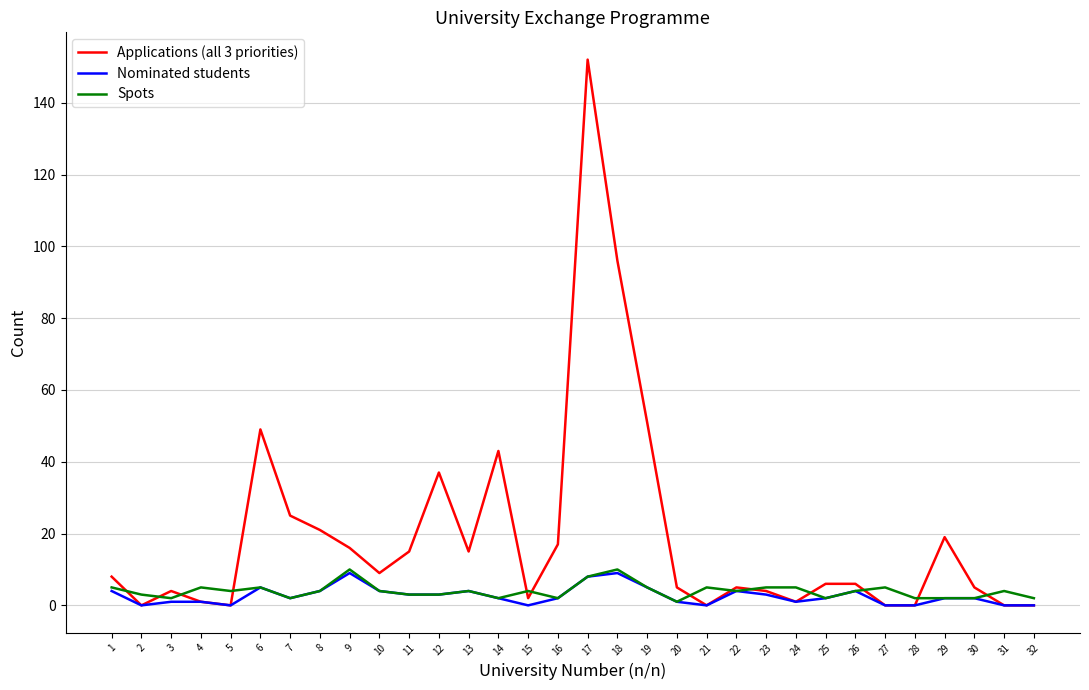

The value of Nominated students at 21 is 0. True or false?

True